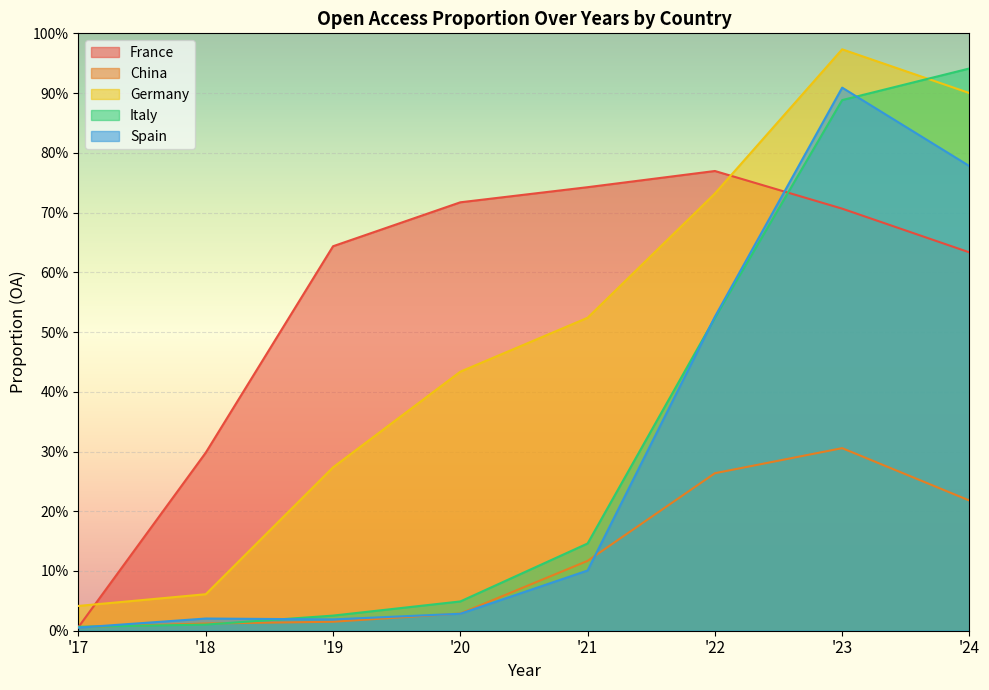

Which series has the largest total across all categories?

France